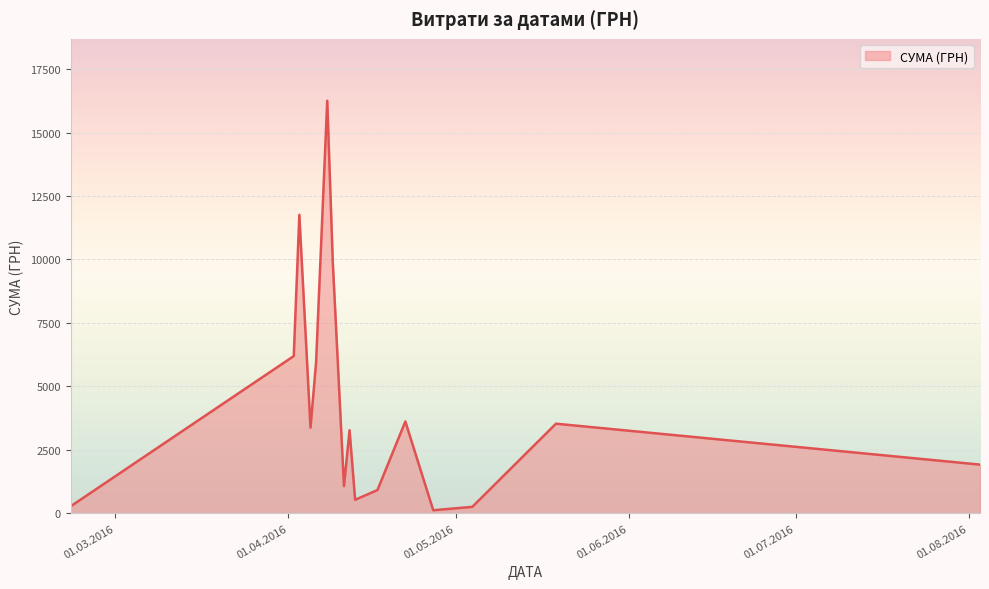

What is the difference between the second highest and minimum values?

11641.2